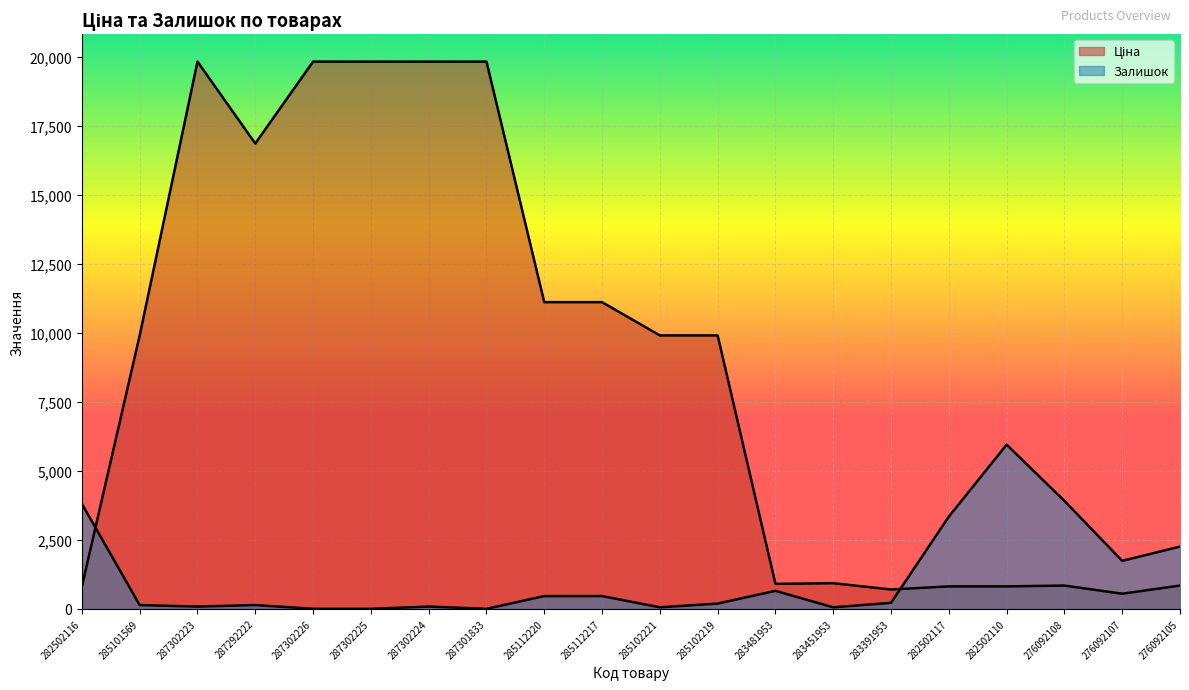

How many lines are shown in the chart?

2